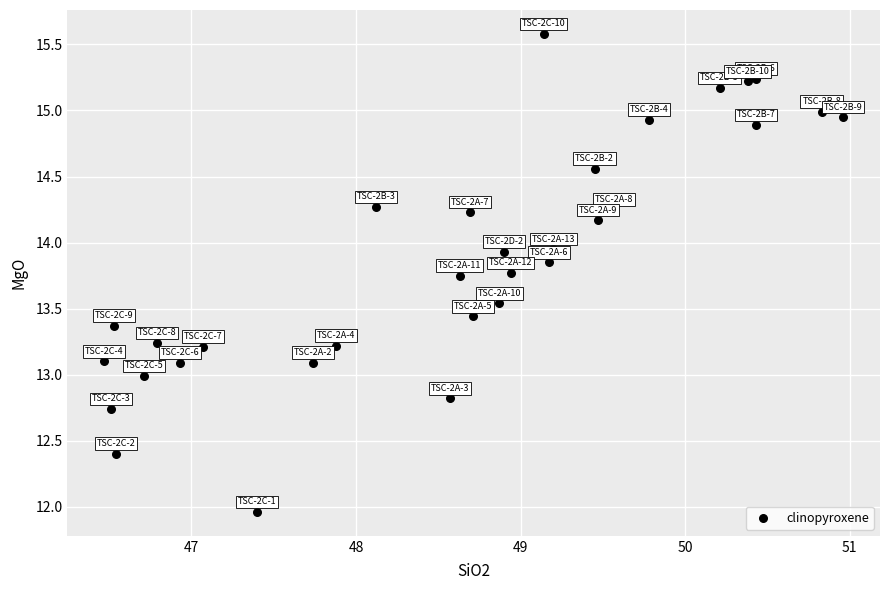

What is the range of Y values (max minus min)?

3.6